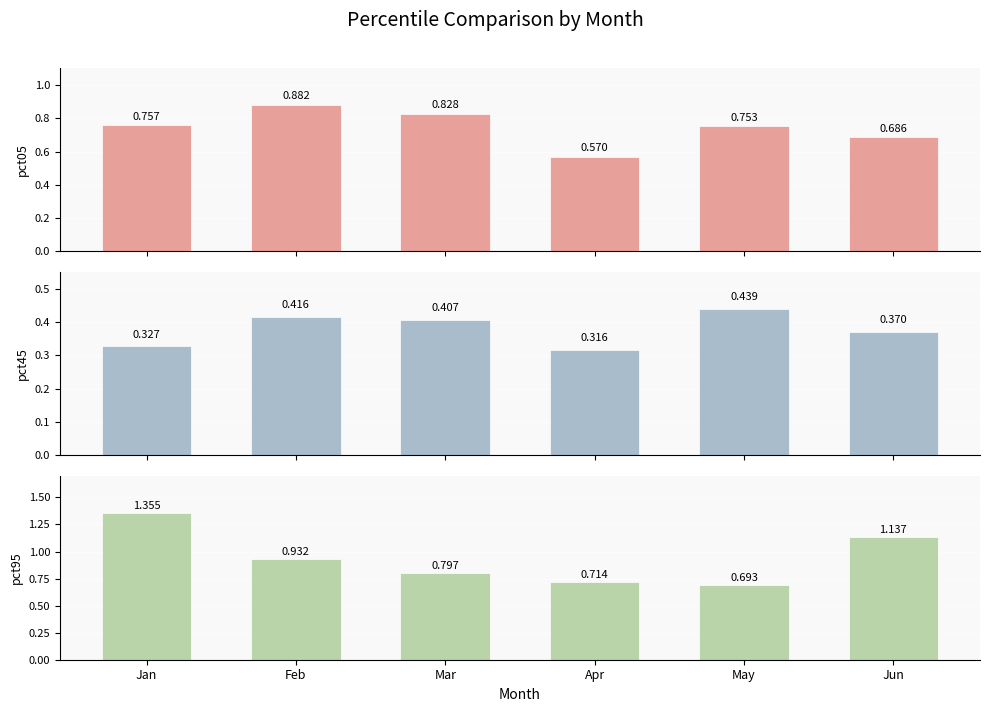

What is the difference between the second highest and minimum values in the pct45 series?

0.1